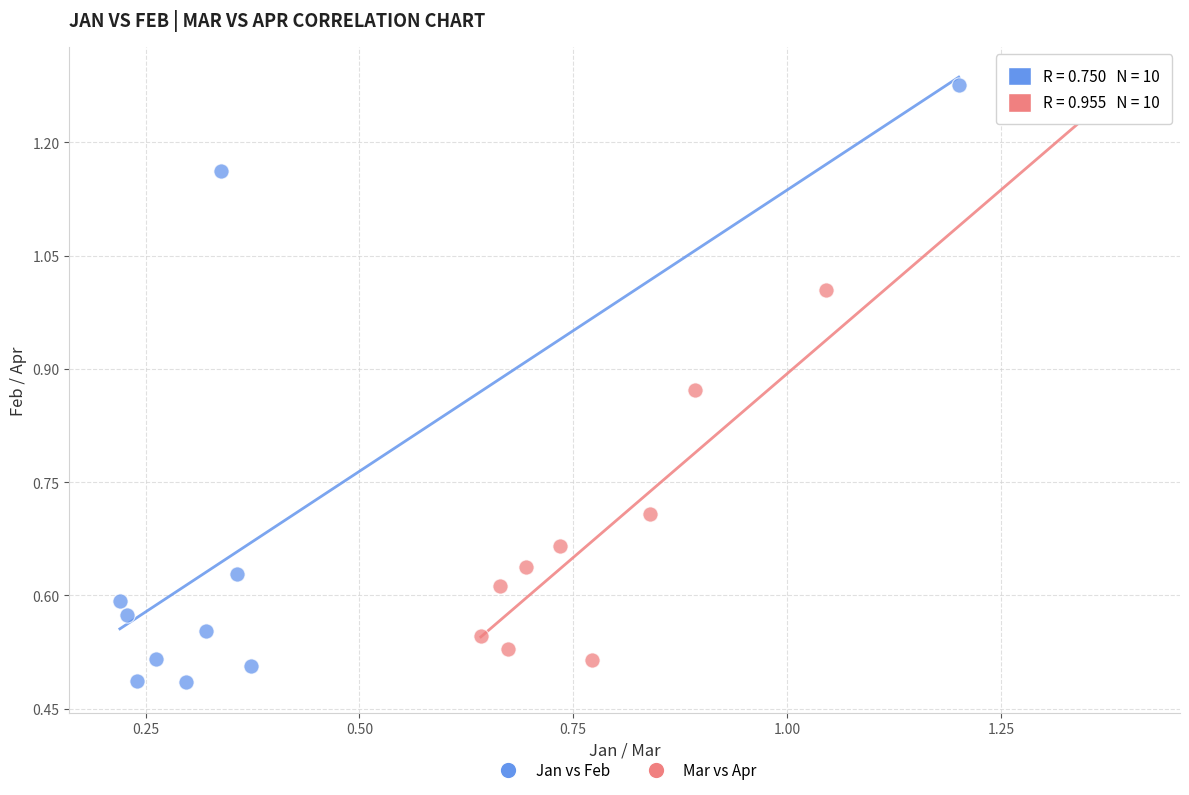

Which series has the widest spread of Y values?

Jan vs Feb